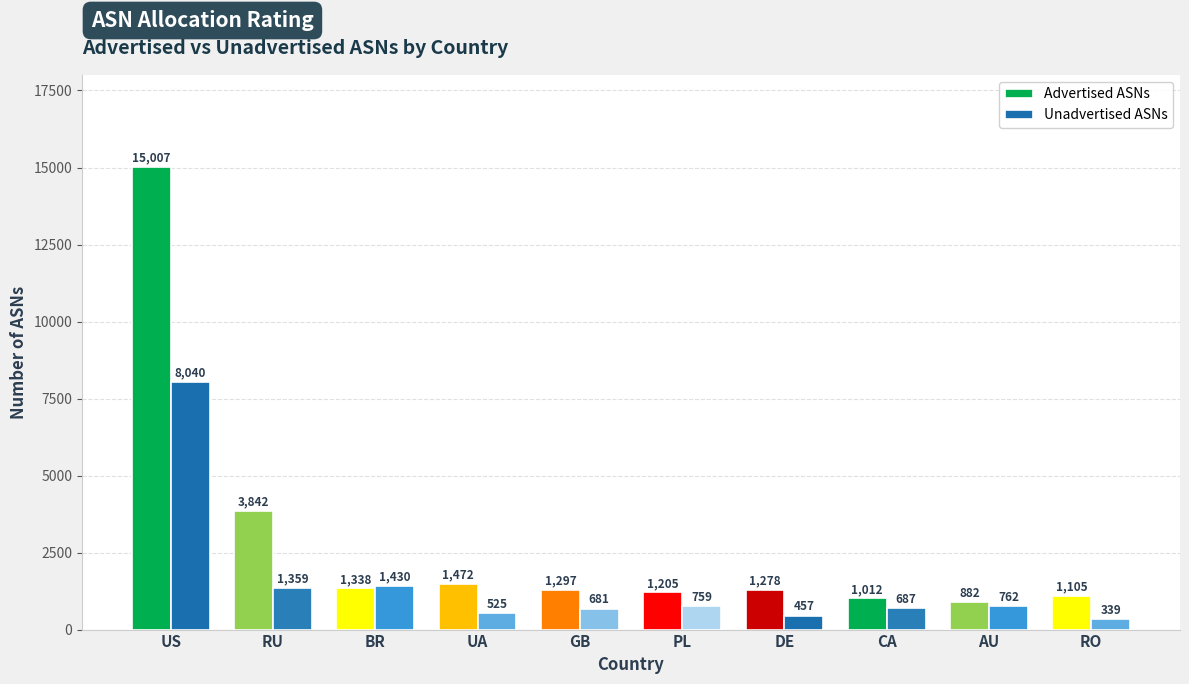

What is the spread (max minus min) of values at GB?

616